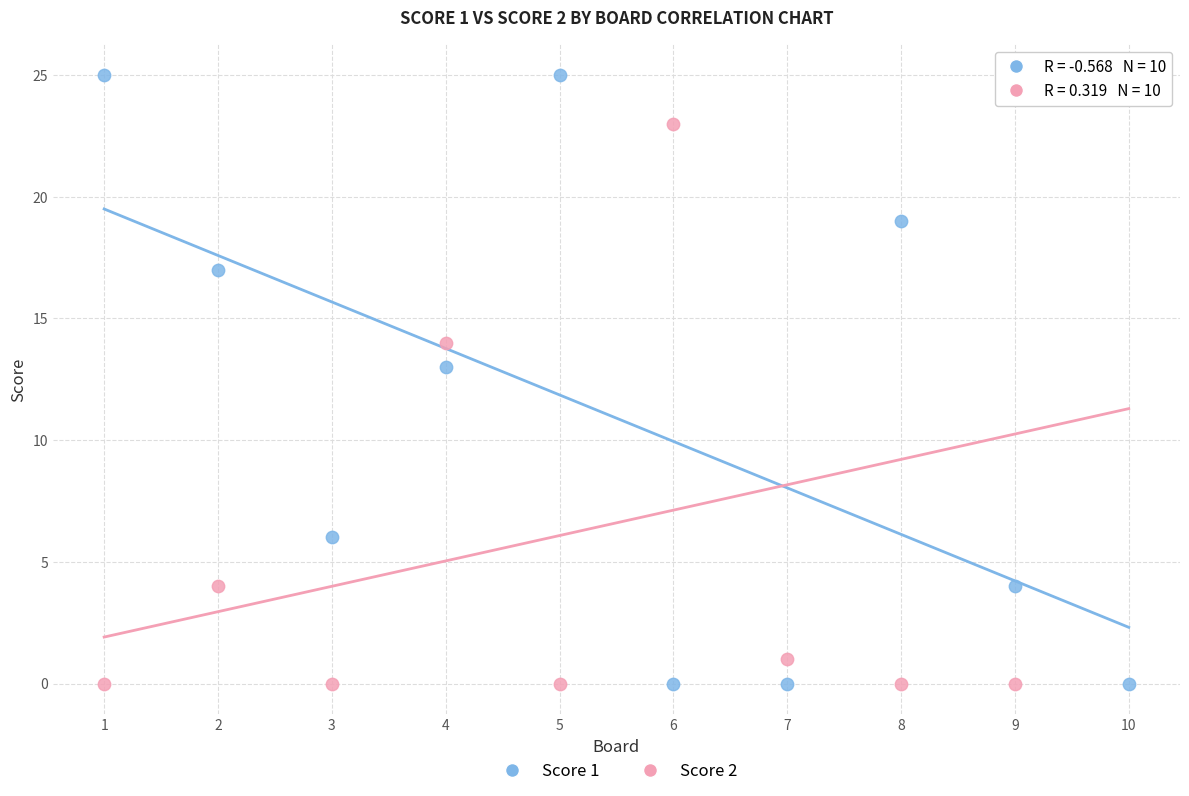

What is the X range (max minus min) for the scatter plot?

9